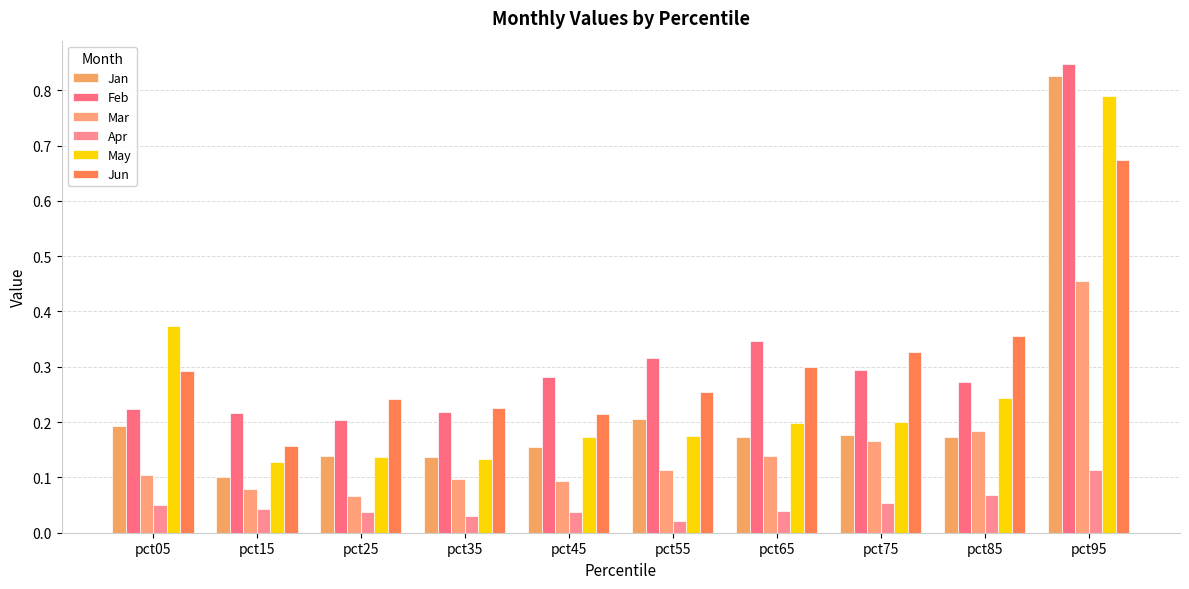

What is the lowest value of the May series?

0.1